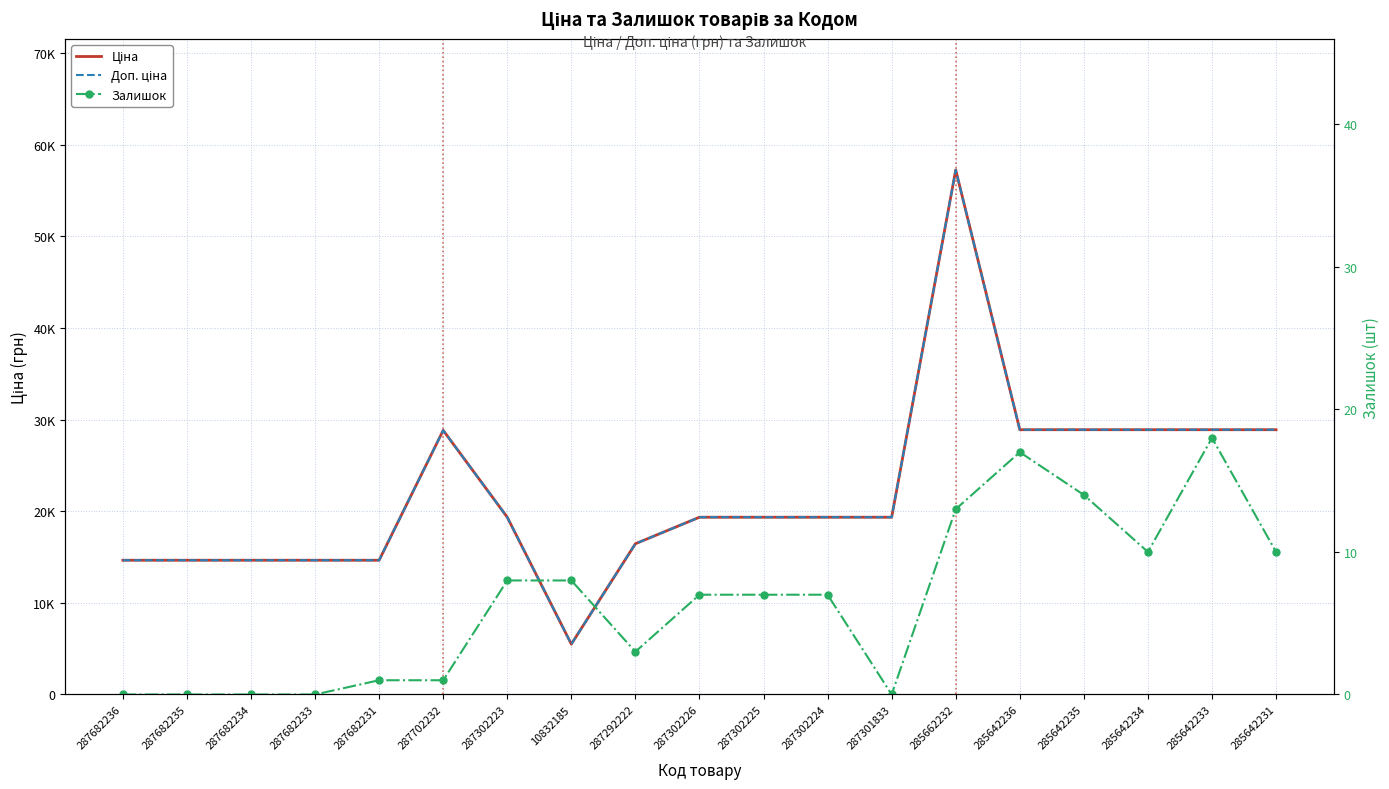

What is the sum of all Ціна values?

422417.5